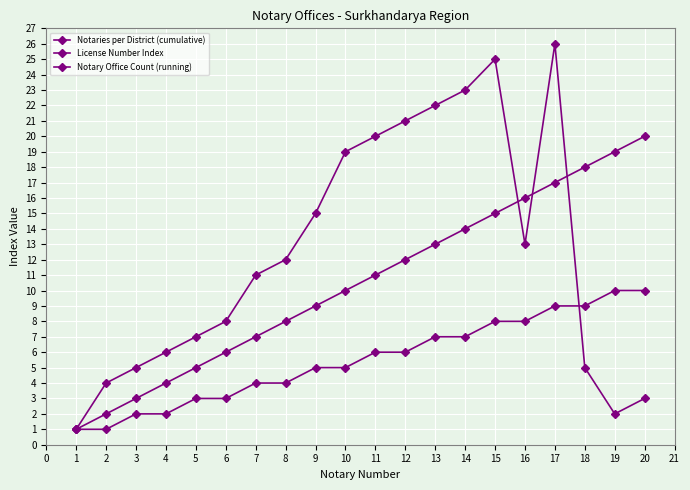

How many lines are shown in the chart?

3